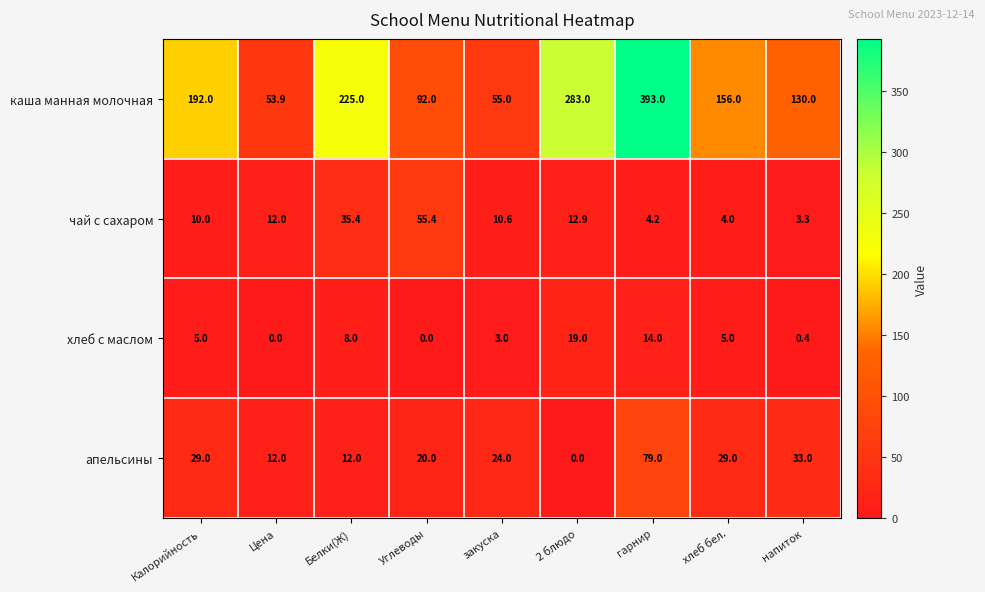

What is the minimum value for каша манная молочная?

53.9